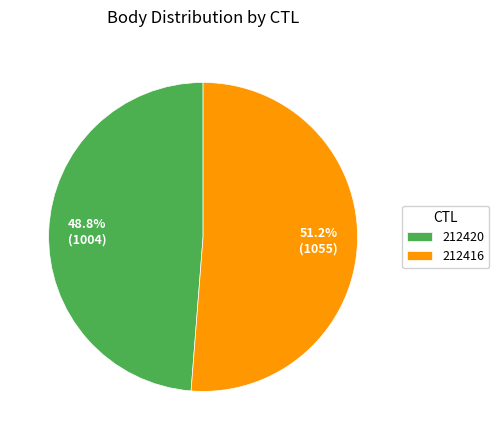

Is there a majority slice in this chart?

Yes